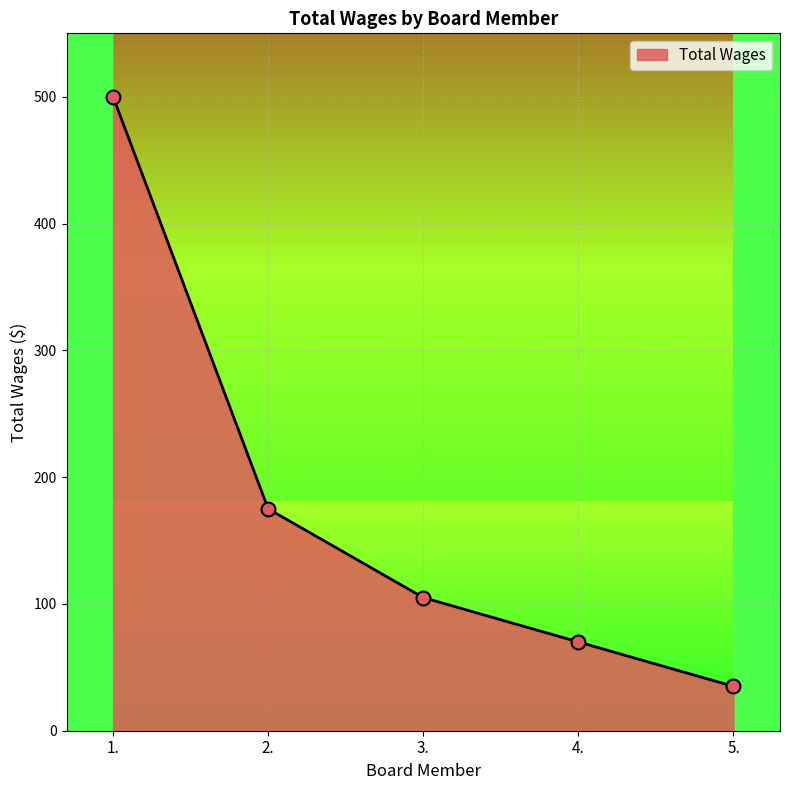

What is the change in value from 3. to 4.?

-35